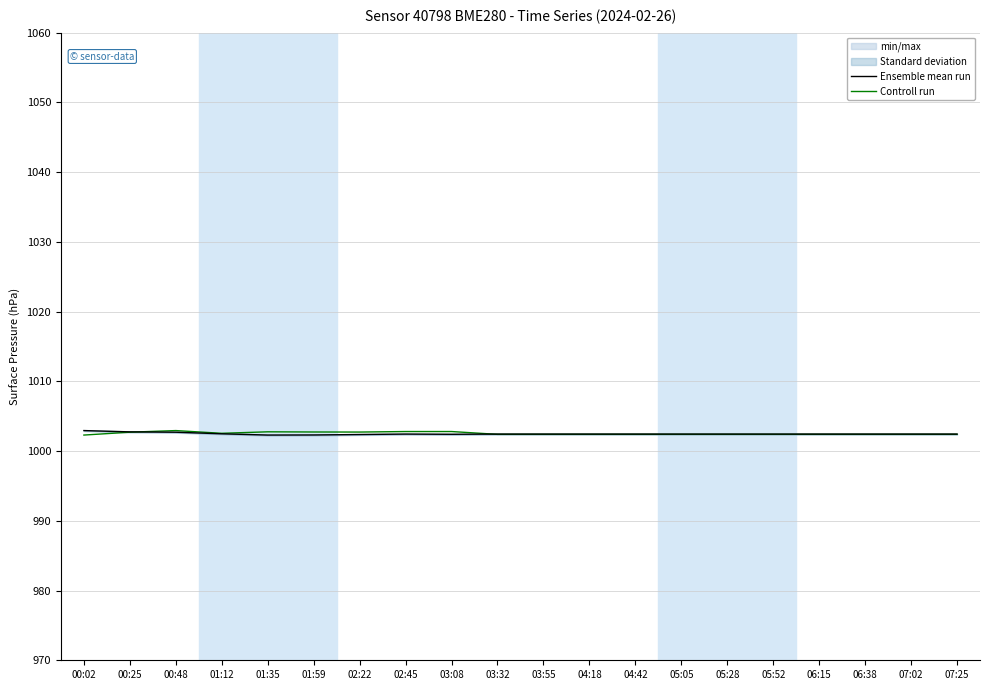

Between 03:08 and 03:55, which series saw the biggest shift?

Controll run